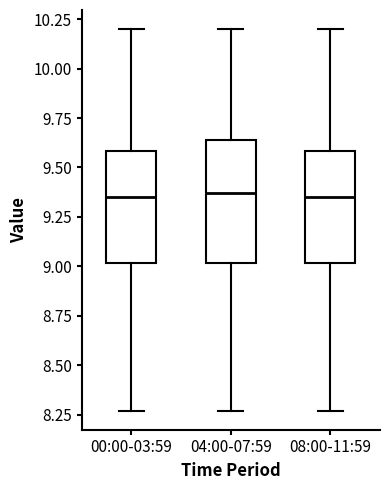

Which box is the tallest, from its lower edge to its upper edge?

04:00-07:59